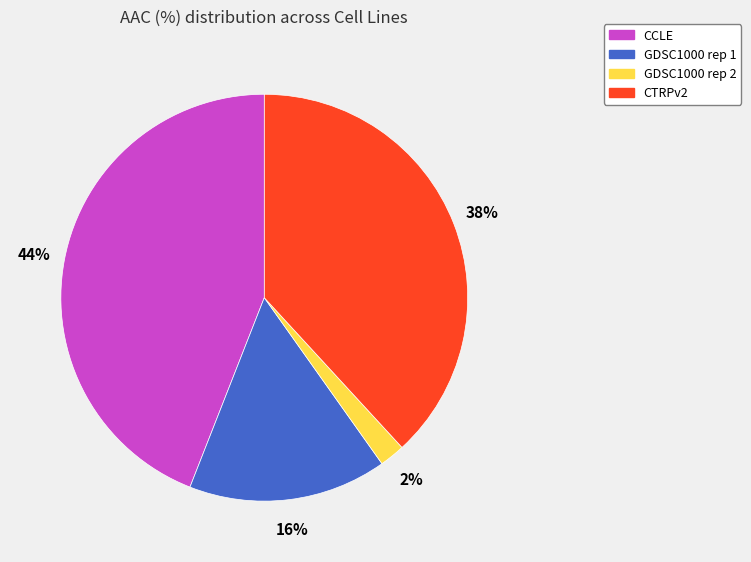

To the nearest percent, what is the difference between the GDSC1000 rep 2 and CCLE slice percentages?

42%